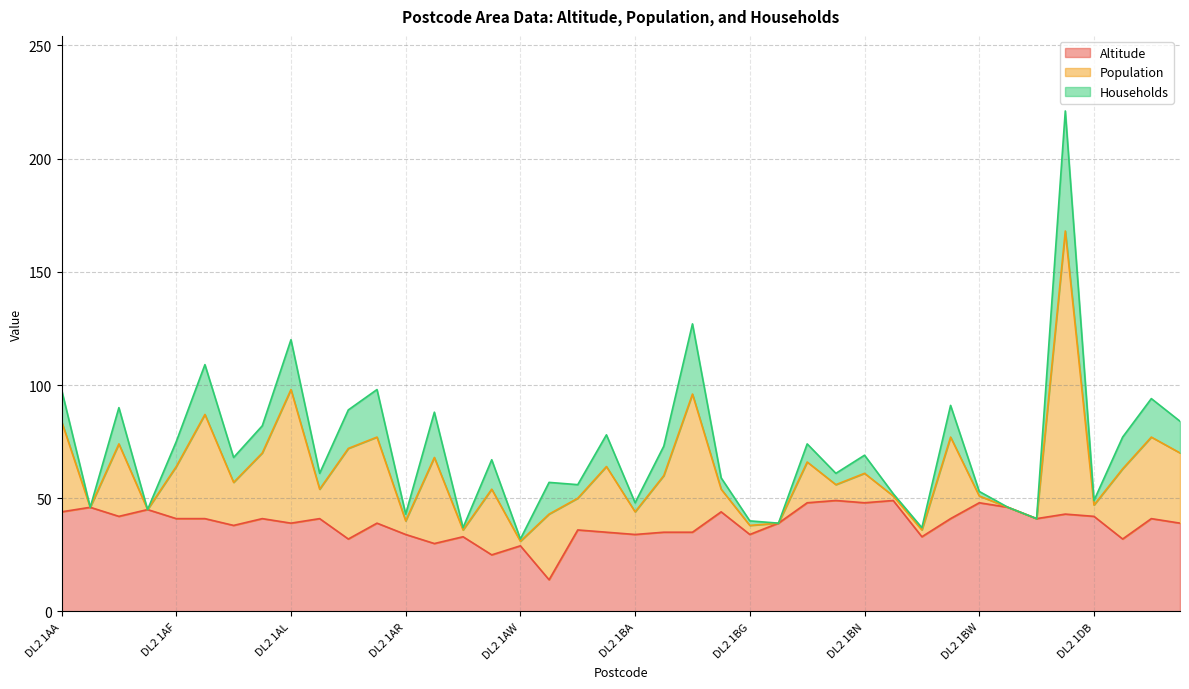

How many values in the Altitude series exceed 41?

13